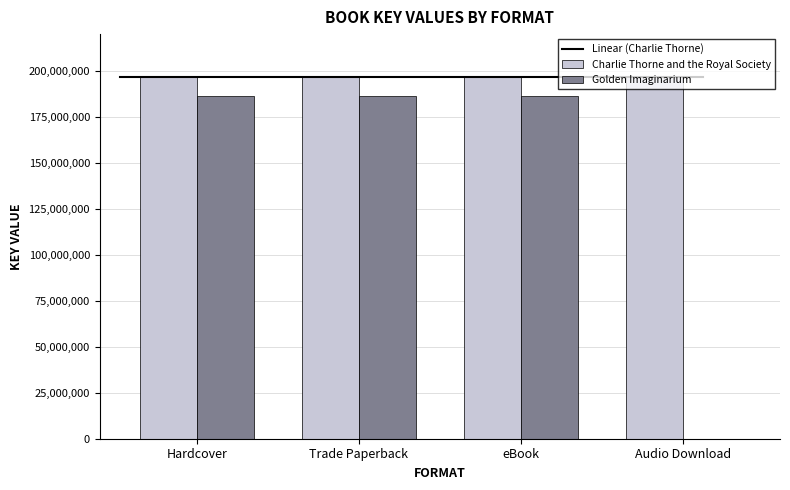

Does the chart contain stacked bars?

No